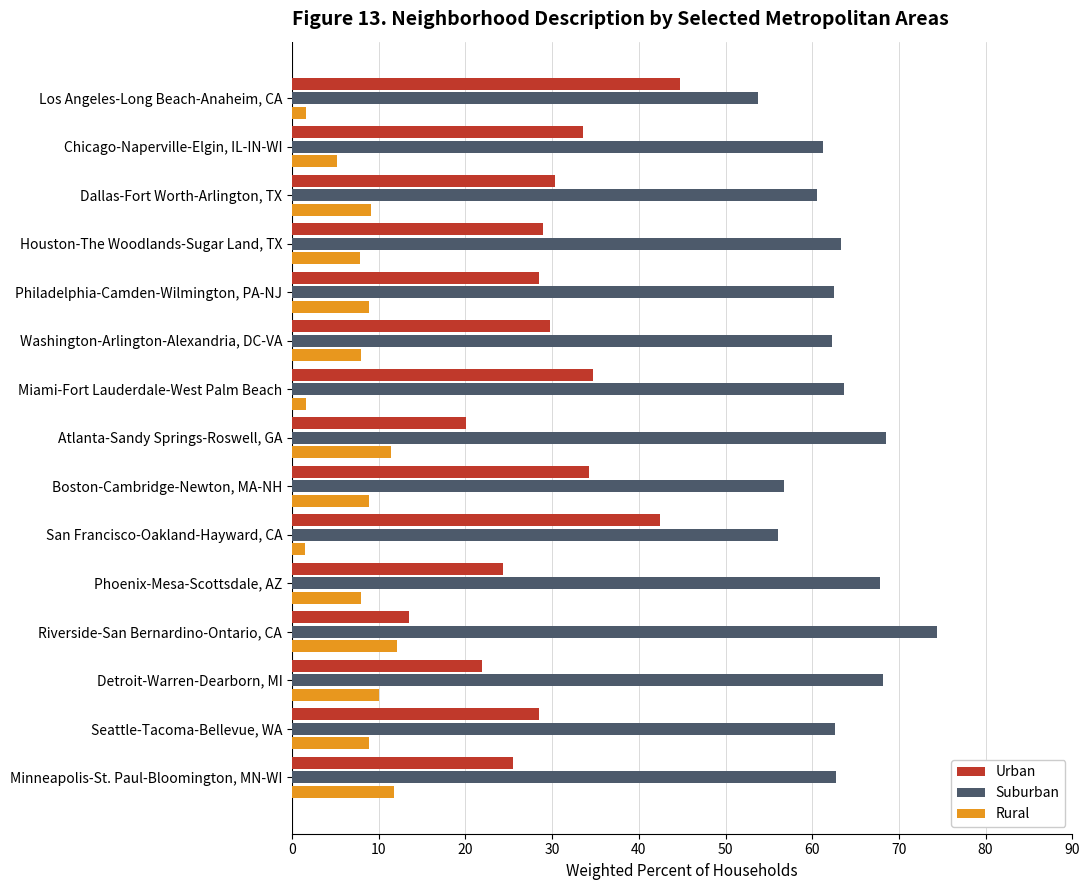

At how many categories does at least one series exceed 11?

15